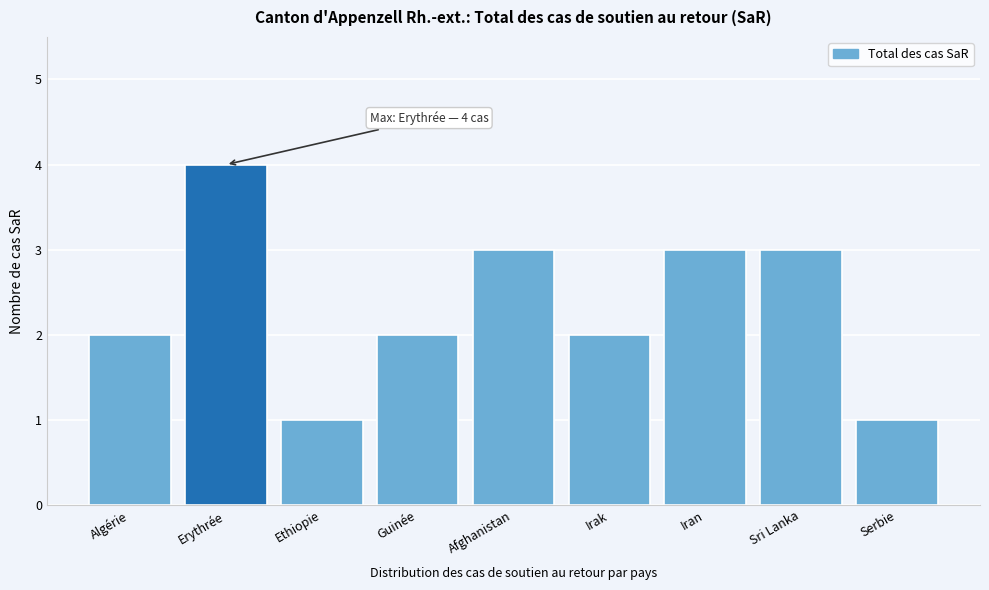

Reading left to right, what are all the values shown in this chart?

Algérie=2	Erythrée=4	Ethiopie=1	Guinée=2	Afghanistan=3	Irak=2	Iran=3	Sri Lanka=3	Serbie=1